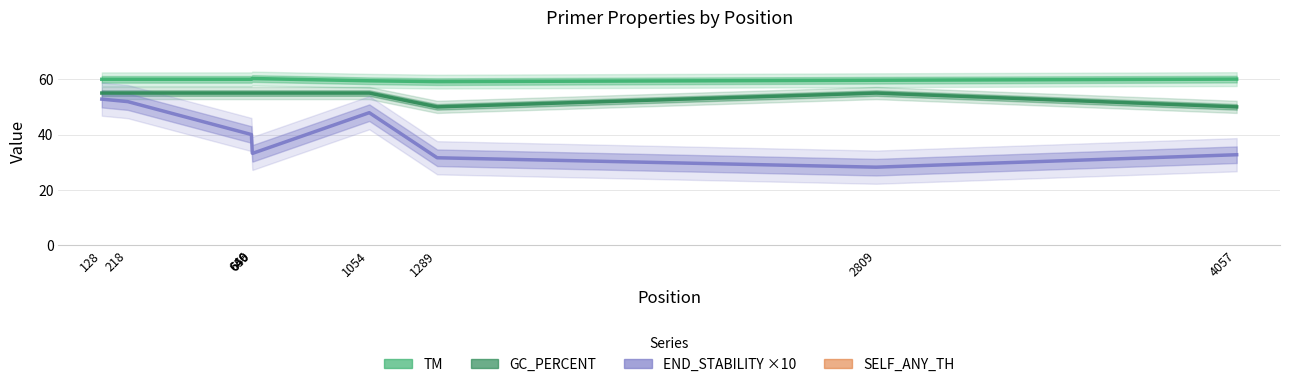

What is the average value of the END_STABILITY ×10 series?

39.1